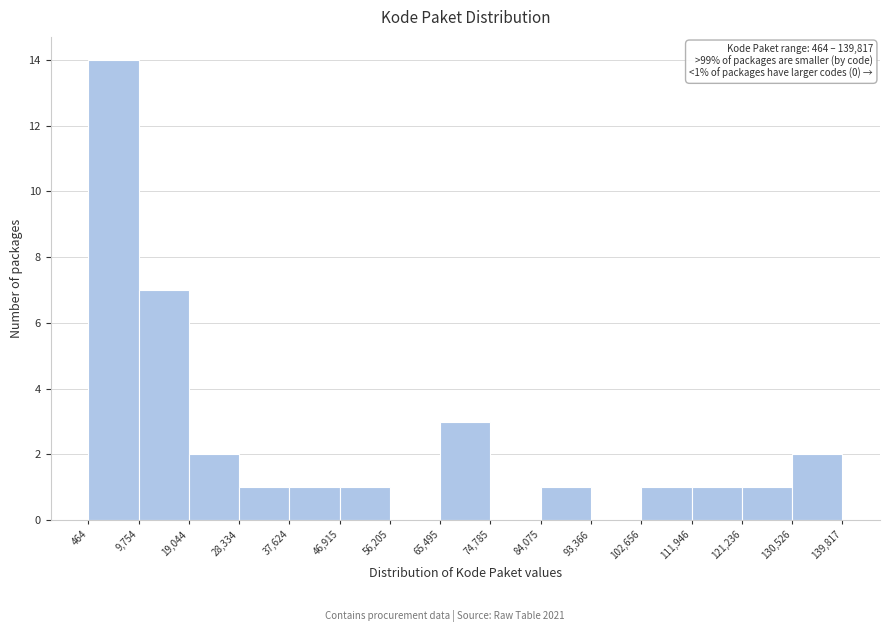

Over which range of the x-axis is the bar tallest?

464 to 9,754